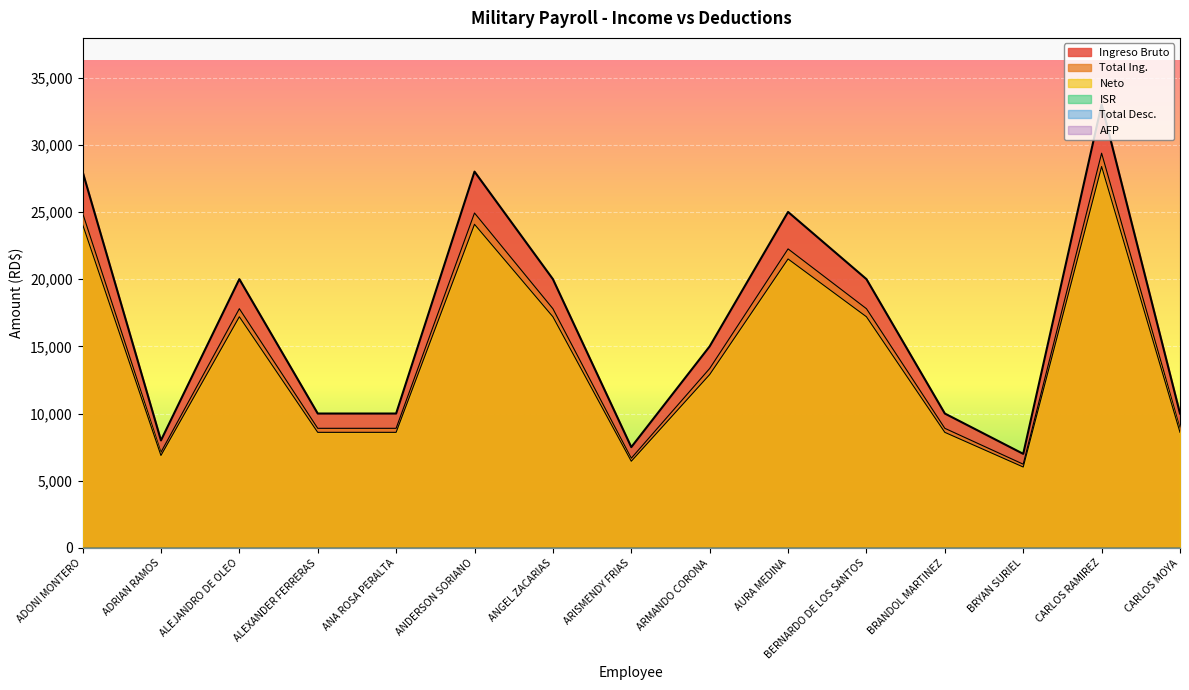

How many interior local valleys does the Total Ing. series have?

3